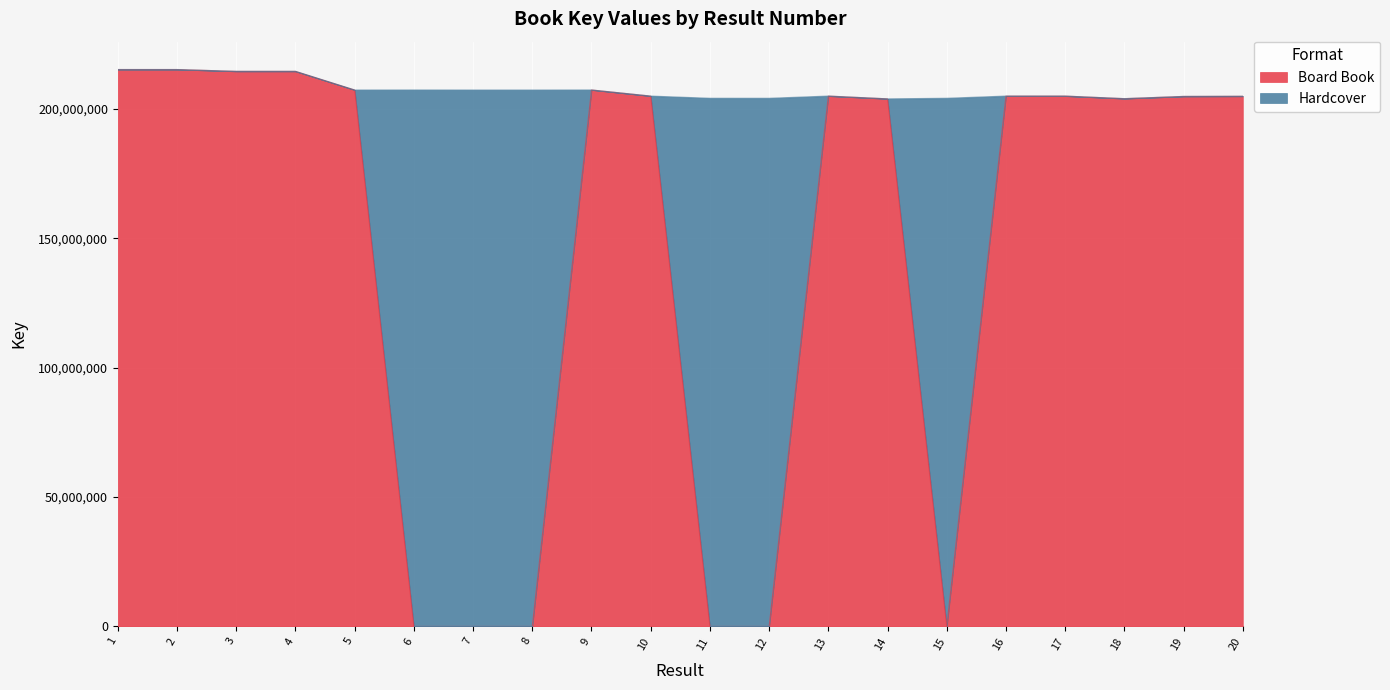

List the labels in order of value, smallest first.

6, 7, 8, 11, 12, 15, 14, 18, 19, 20, 17, 10, 16, 13, 5, 9, 4, 3, 2, 1